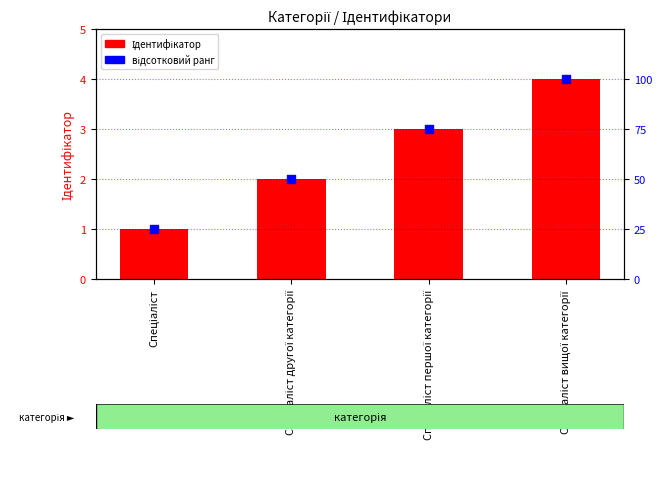

Which series reaches the maximum Y coordinate?

відсотковий ранг